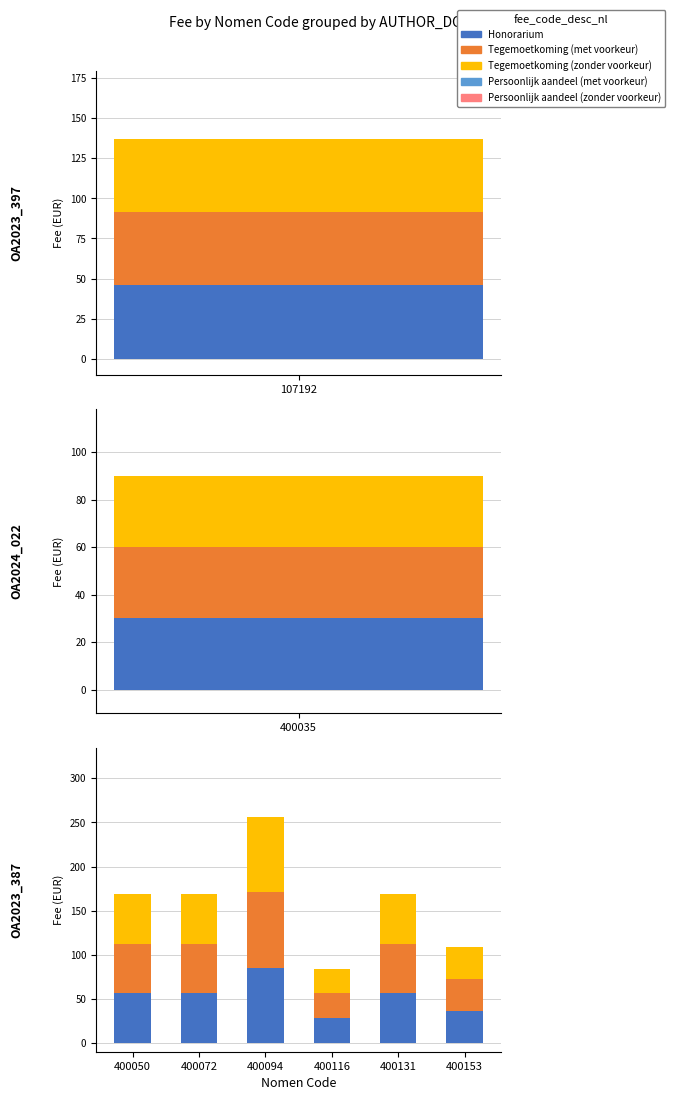

What is the difference between the maximum and second lowest values in the Tegemoetkoming (met voorkeur) series?

49.4